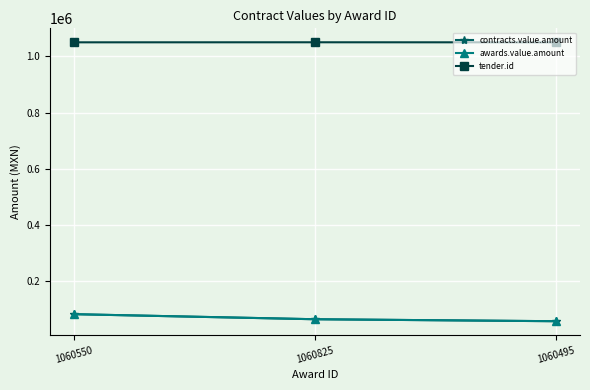

Which has a higher value, 1060550 or 1060495?

1060550